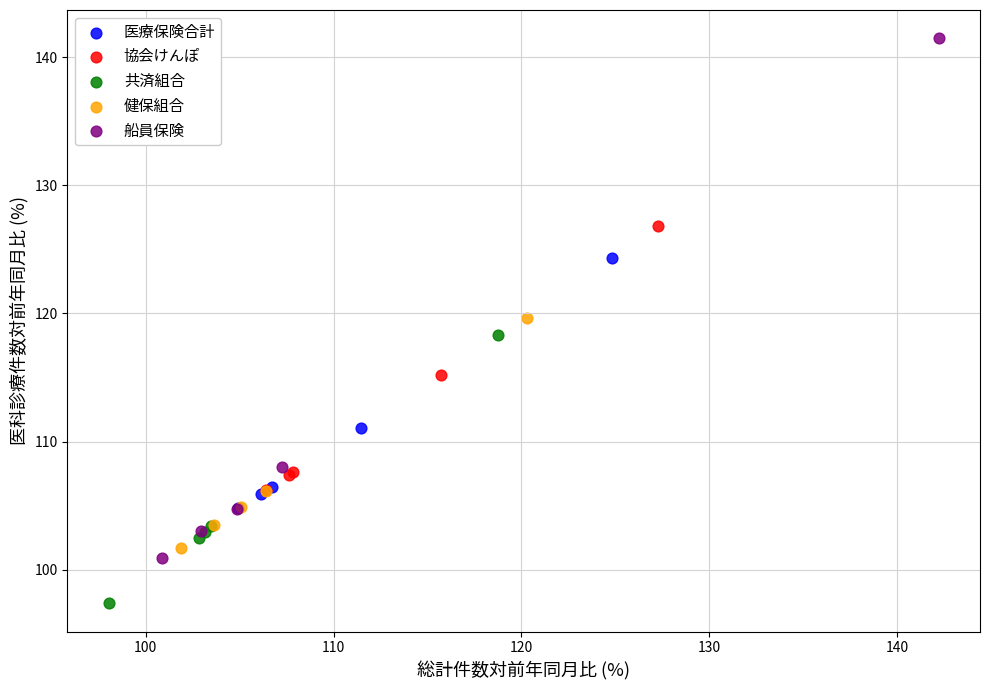

Which series contains the highest Y value?

船員保険